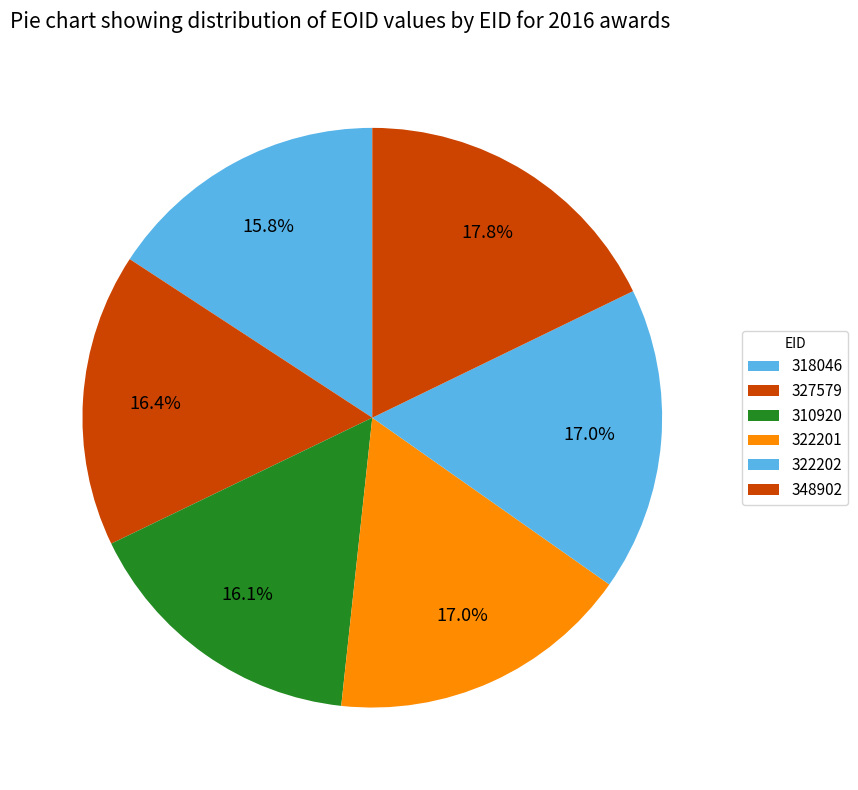

To the nearest percent, what is the average slice percentage?

17%